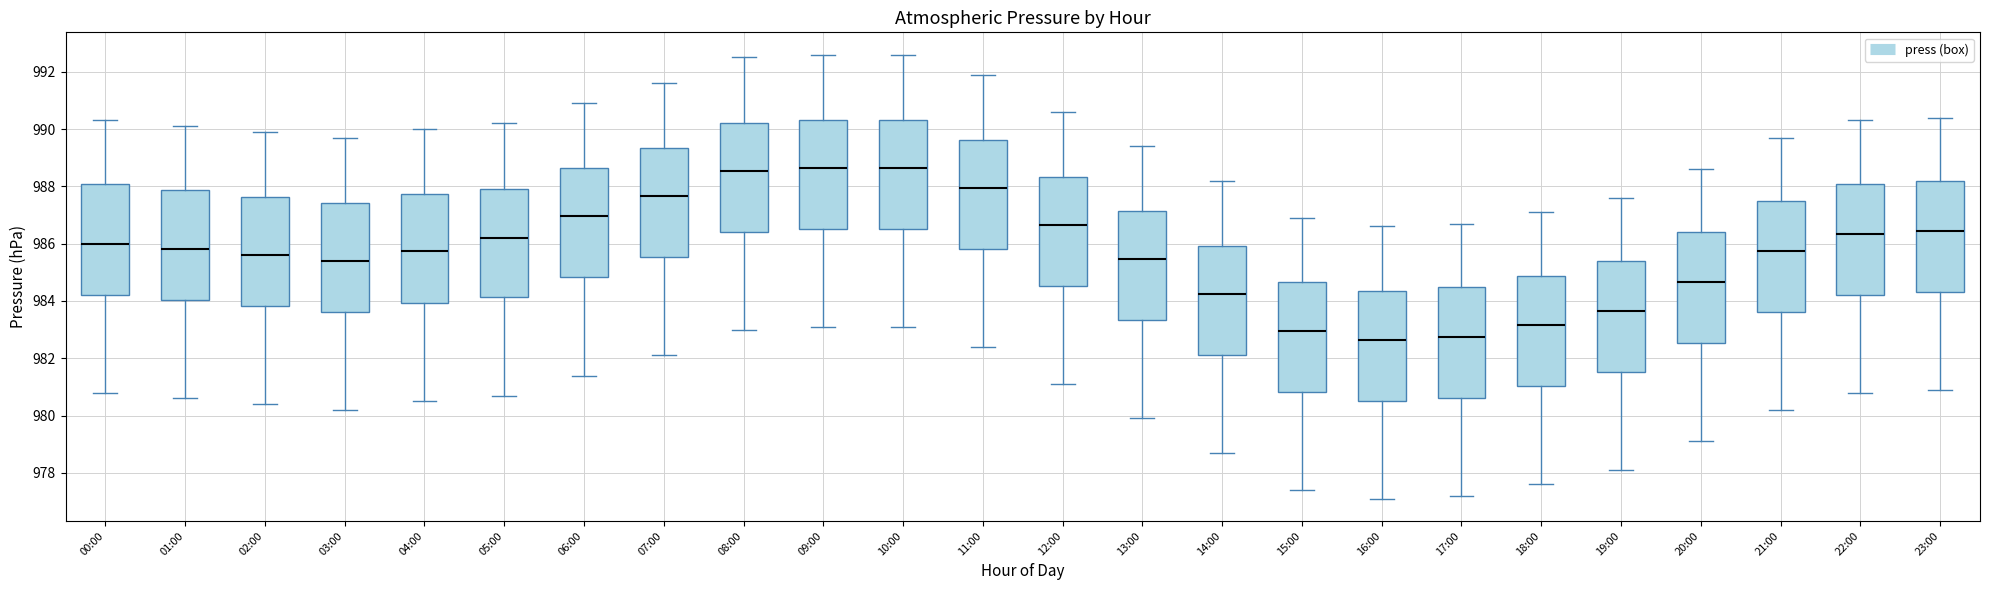

Where is the upper edge of the box for 22:00 on the y-axis? The values are not printed on the chart, so give them approximately, as read against the axis.

988.2